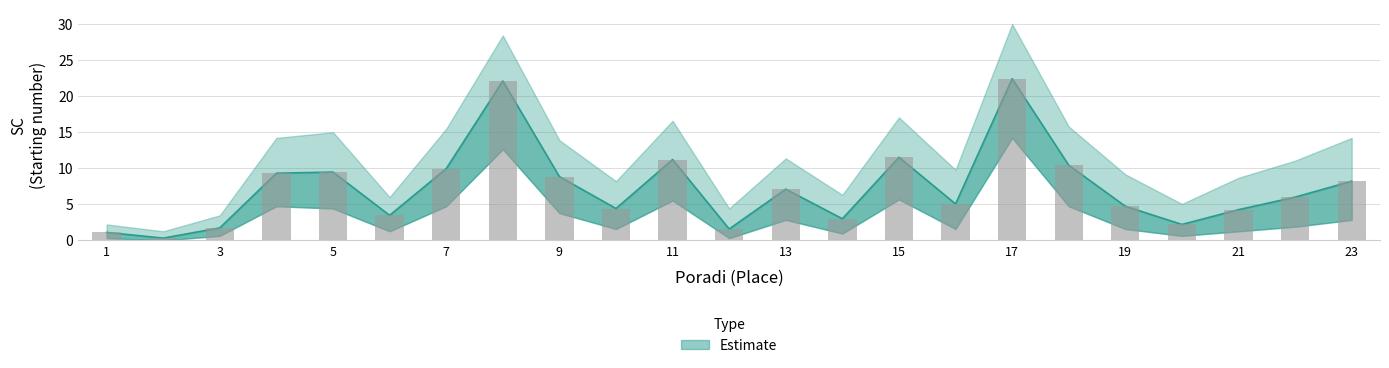

Which series changed the most between 7 and 17?

Estimate